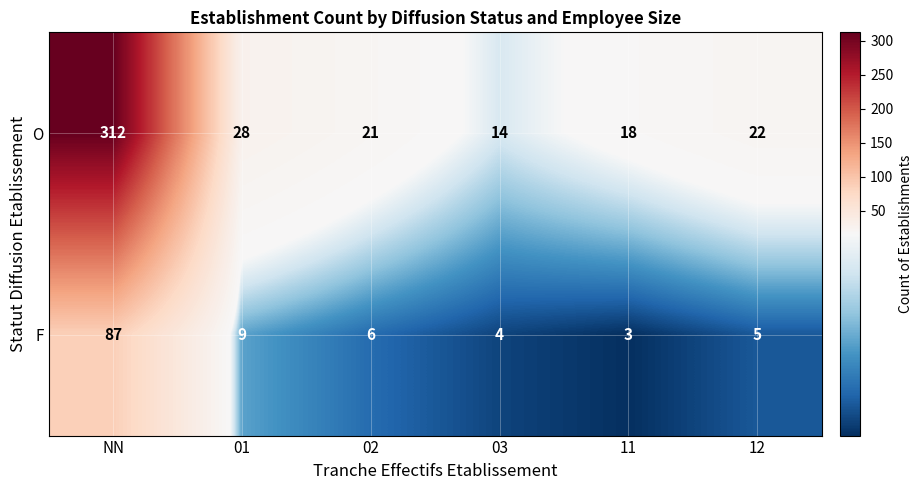

What is the sum of all F values?

114